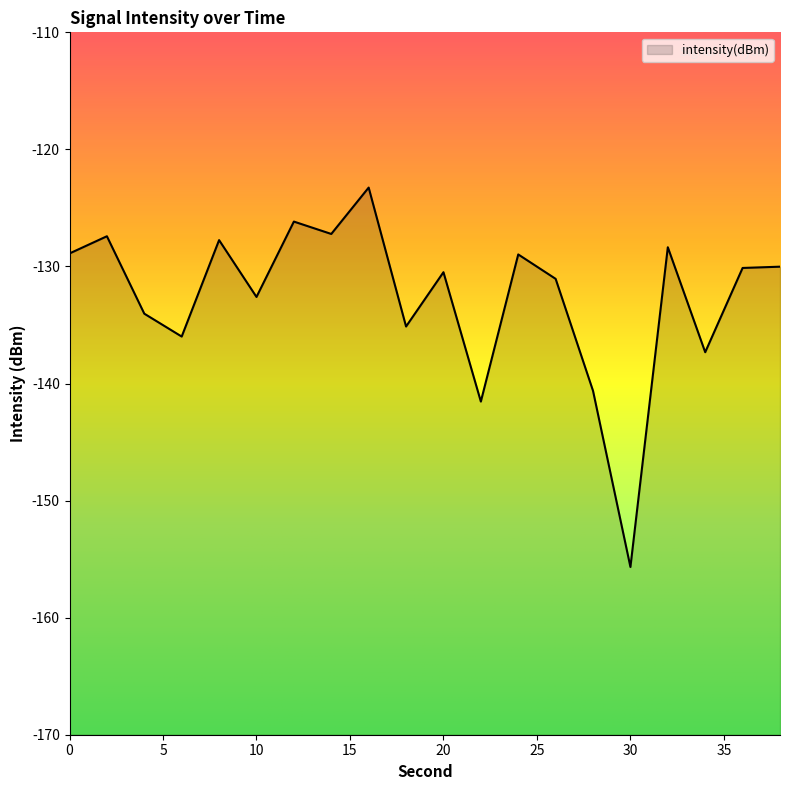

How many lines are shown in the chart?

1